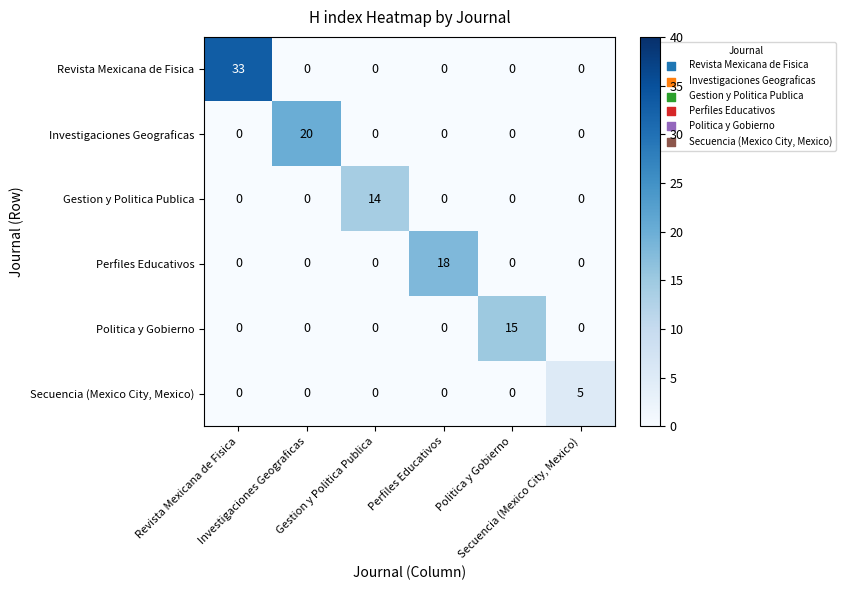

At how many categories does at least one series exceed 1?

6